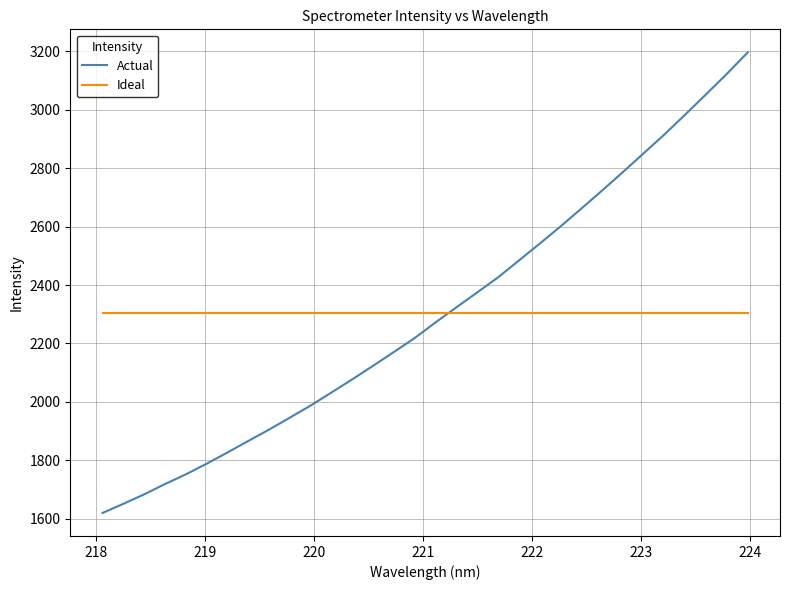

What is the smallest value displayed?

1620.1